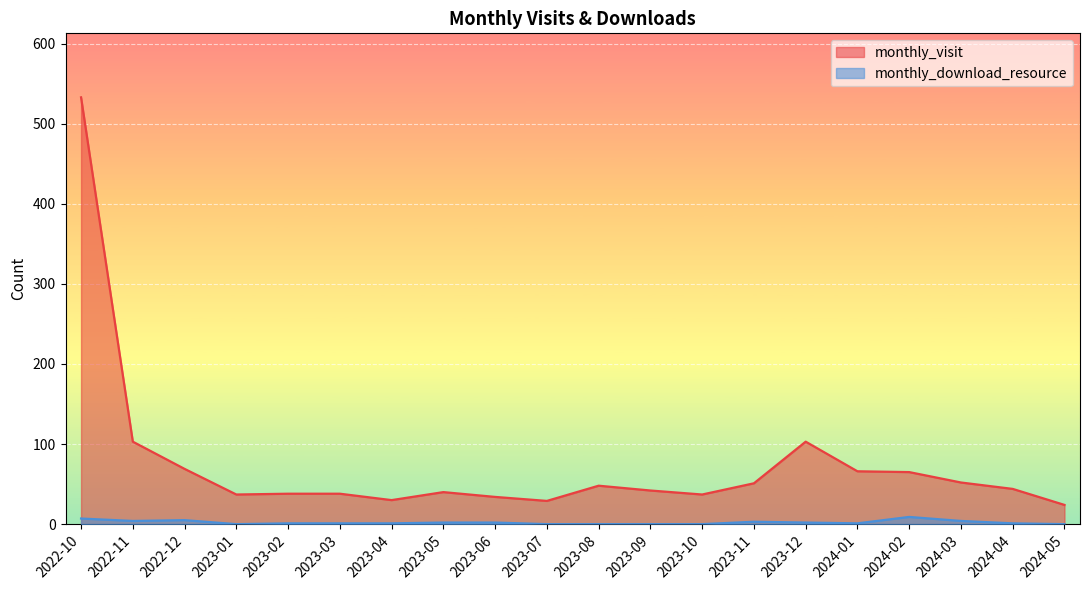

How many interior local valleys does the monthly_download_resource series have?

3